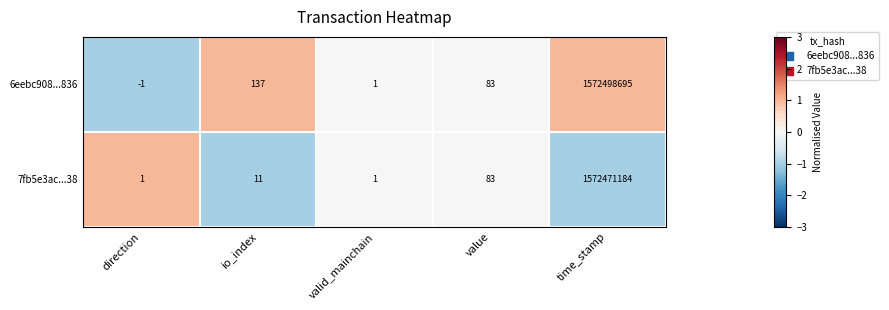

Rank the series at direction from lowest to highest value.

6eebc908...836, 7fb5e3ac...38